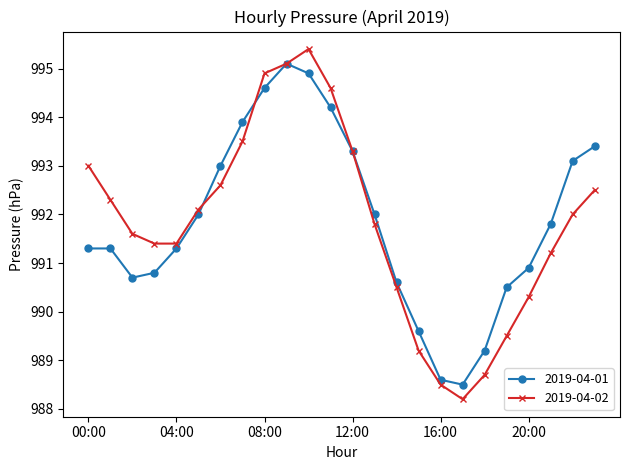

What is the value of the 2019-04-01 point at the 10th from the left?

995.1